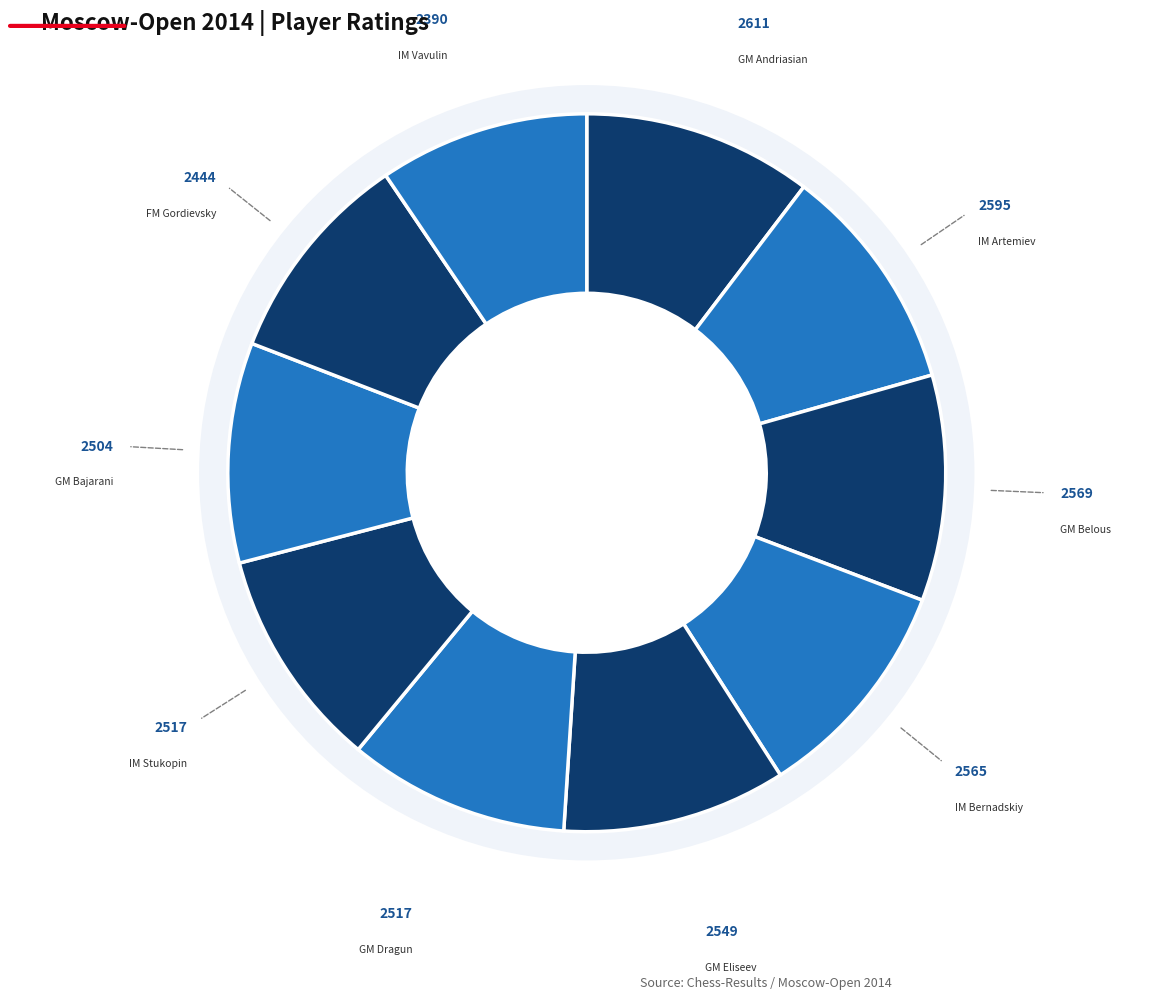

Does IM Stukopin account for over 50% of the chart?

No